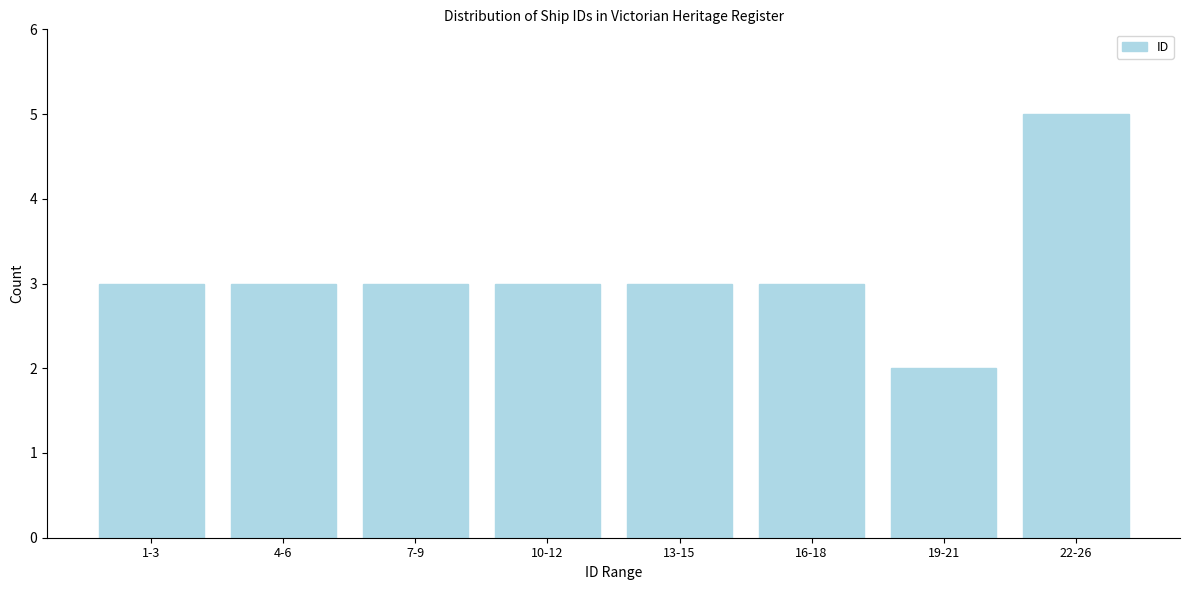

Reading left to right, extract all data points from this chart.

1-3=3	4-6=3	7-9=3	10-12=3	13-15=3	16-18=3	19-21=2	22-26=5